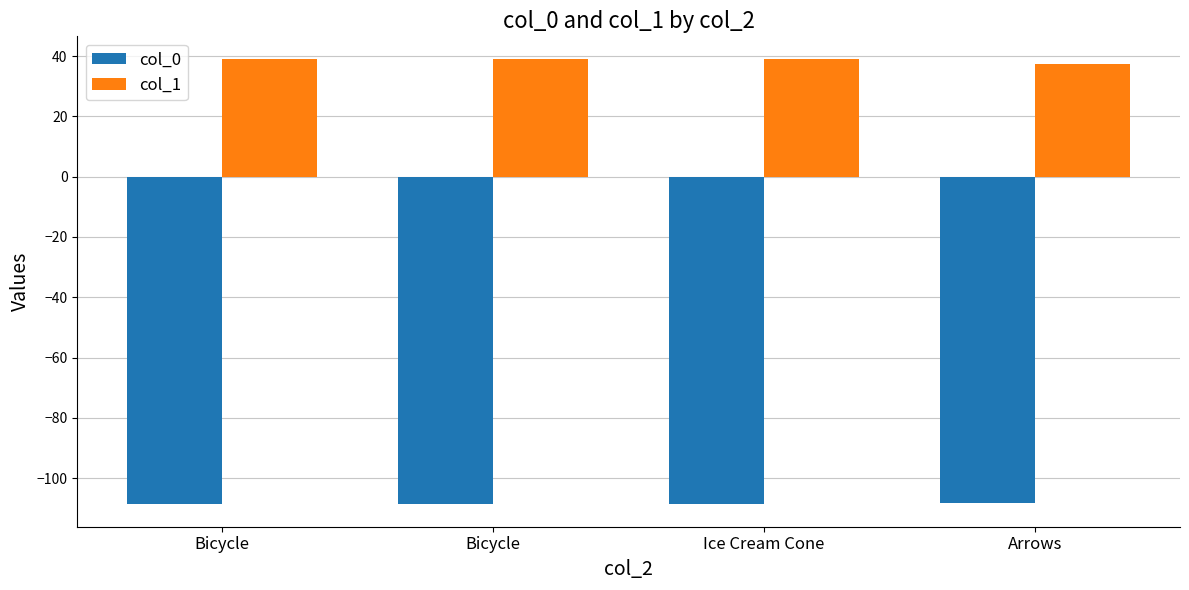

Read the col_0 value at Ice Cream Cone.

-108.6